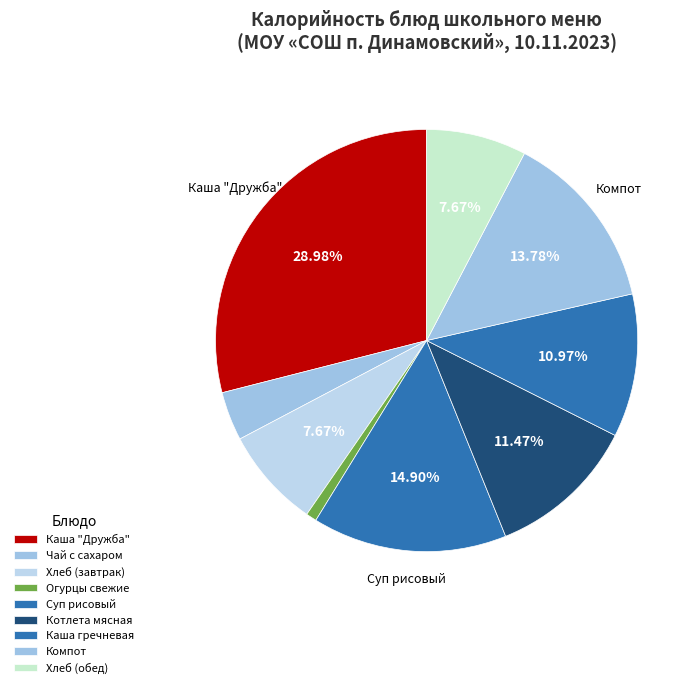

To the nearest percent, what is the difference between the largest and smallest slice percentages?

28%